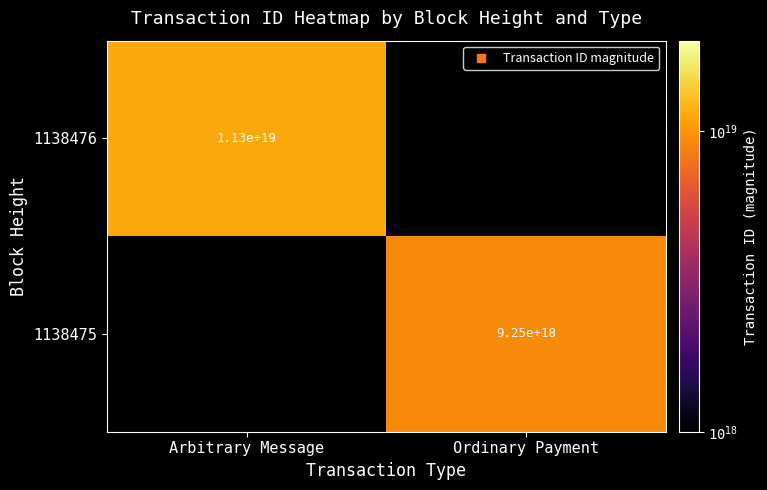

The value of 1138475 at Arbitrary Message is -5437399078207870976. True or false?

False